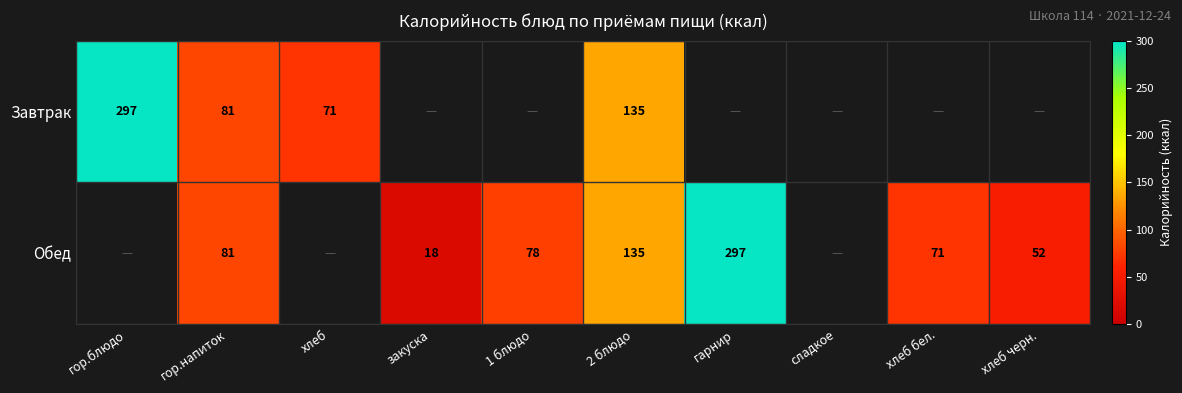

The Обед series shows 521.0 at гарнир. True or false?

False